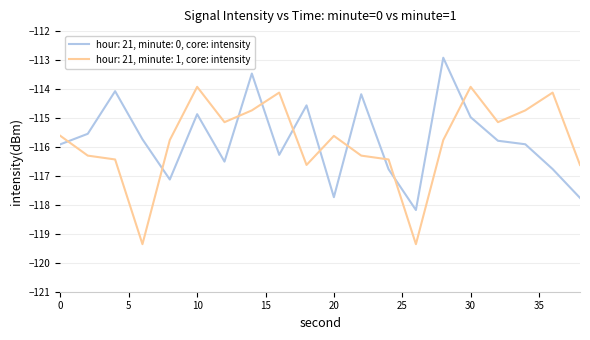

Which series ends up on top after the final intersection of hour: 21, minute: 0, core: intensity and hour: 21, minute: 1, core: intensity?

hour: 21, minute: 1, core: intensity